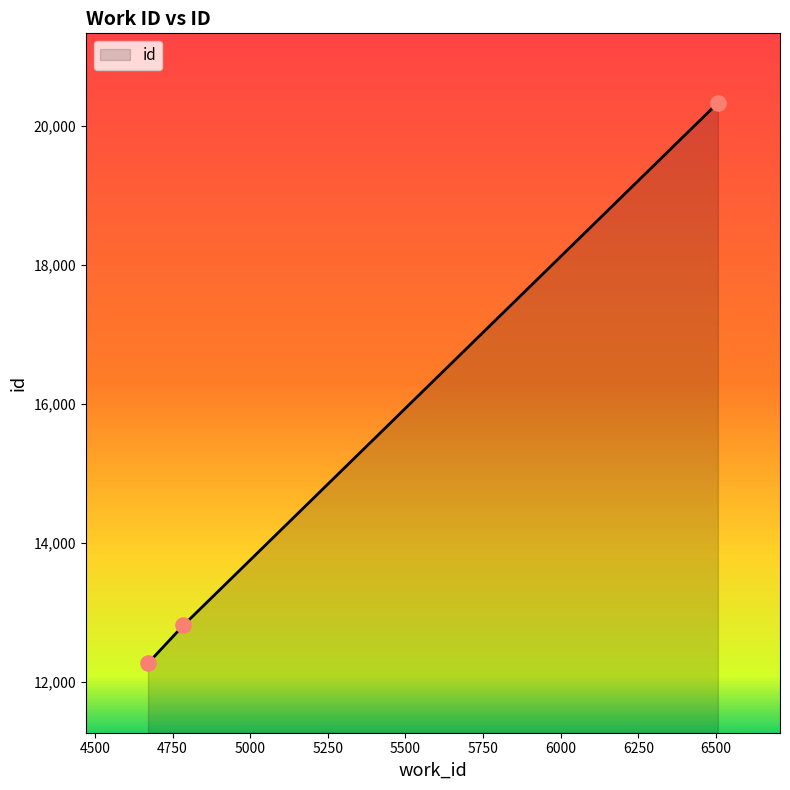

What is the greatest value displayed?

20332